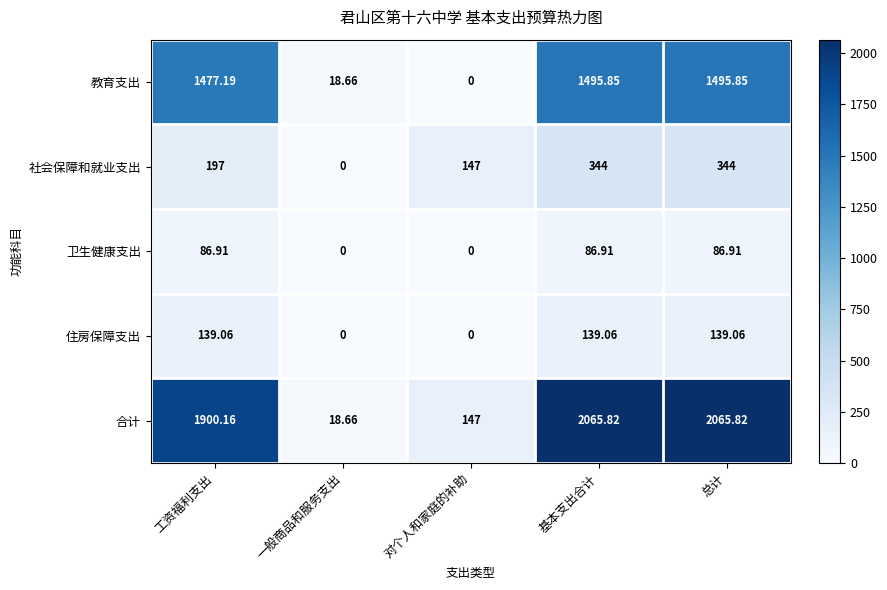

At which label is 合计 closest to 1042?

工资福利支出